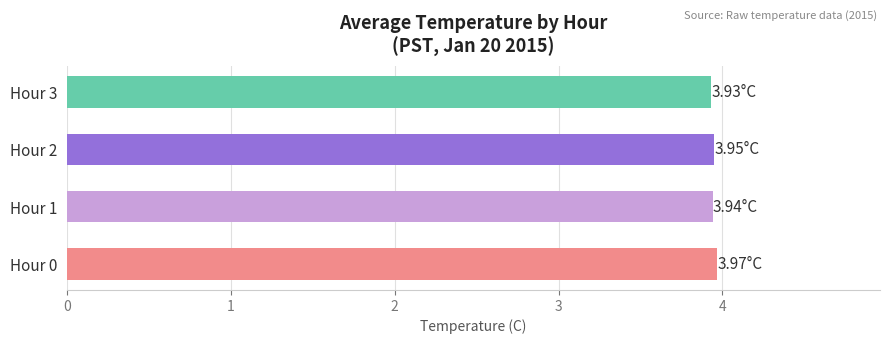

Approximately how many times larger is the value at Hour 2 compared to Hour 3?

1.0